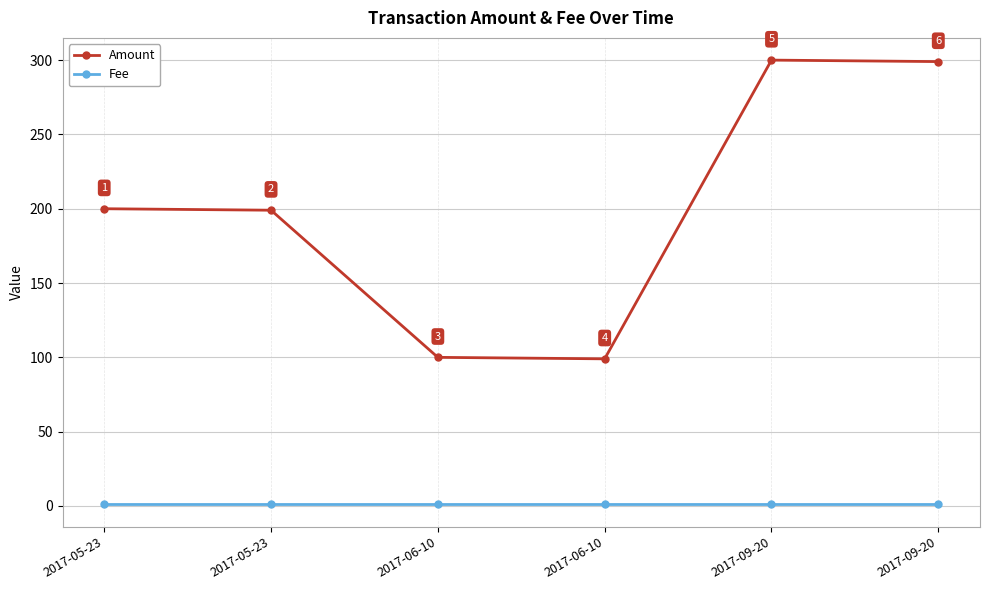

Does the chart display data point markers on the line(s)?

Yes